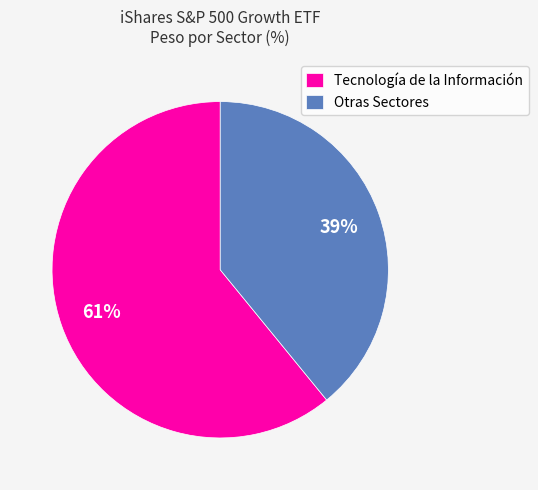

Which slice is the smallest?

Otras Sectores